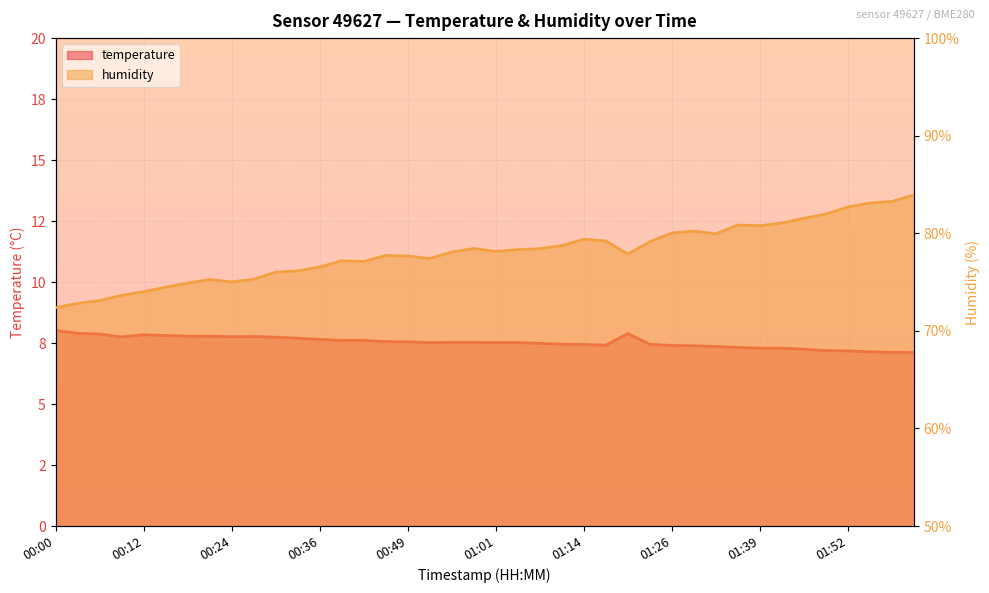

Rank the series by their maximum value, from lowest to highest.

temperature, humidity